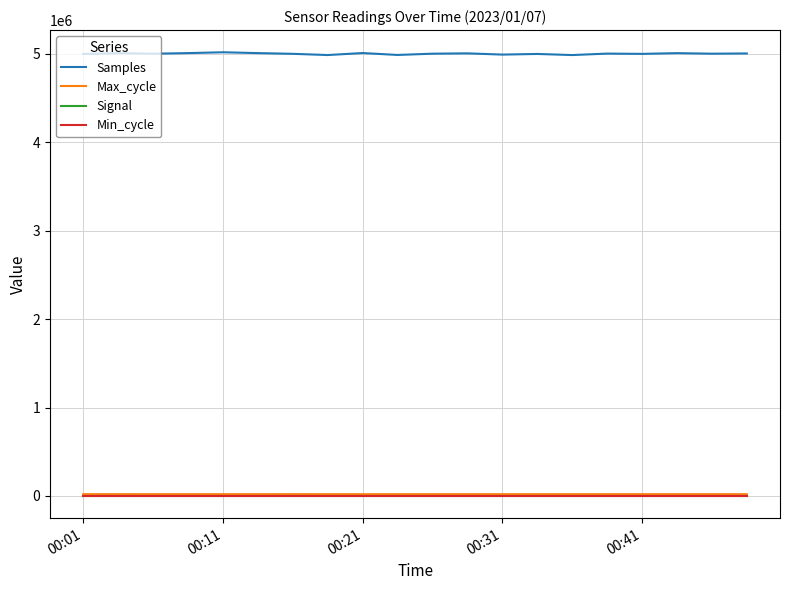

What is the minimum value for Samples?

4985287